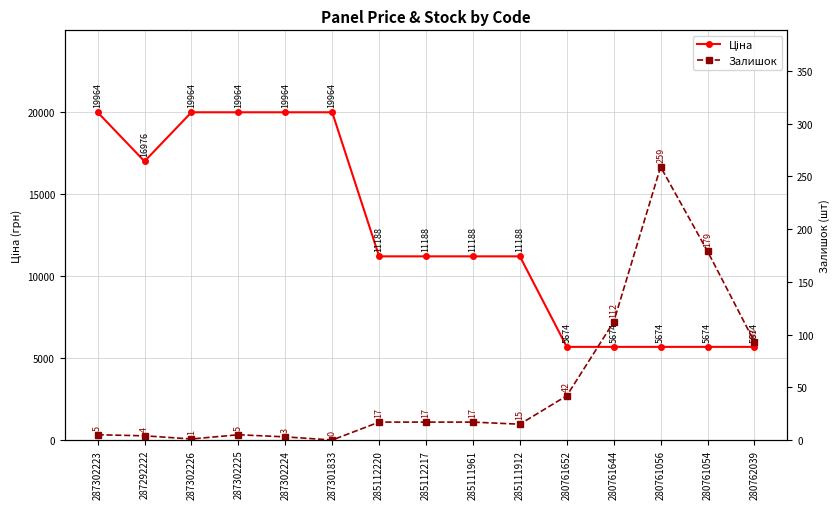

True or false: Ціна has a value of 11188.2 at 285112217.

True